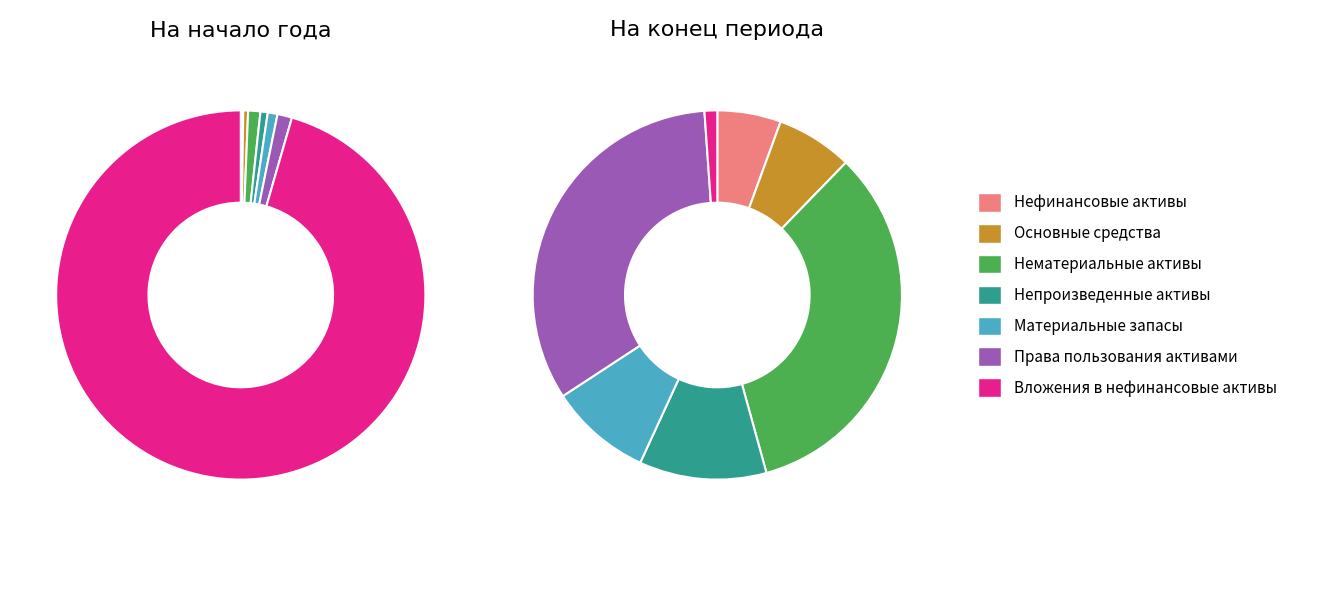

Which has a higher value, Права пользования активами or Вложения в нефинансовые активы?

Вложения в нефинансовые активы